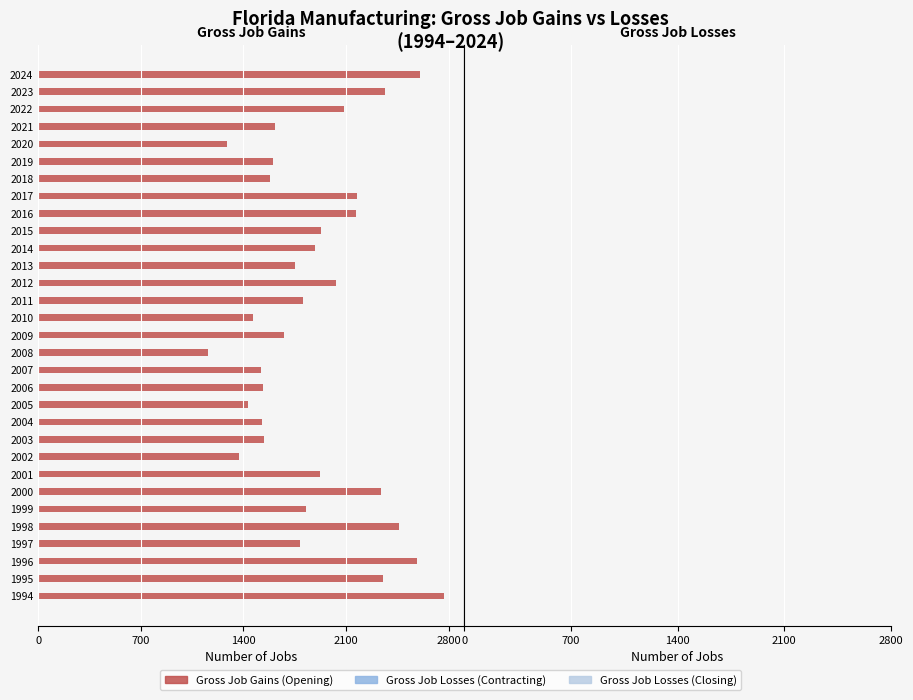

Count the number of categories in the chart.

31